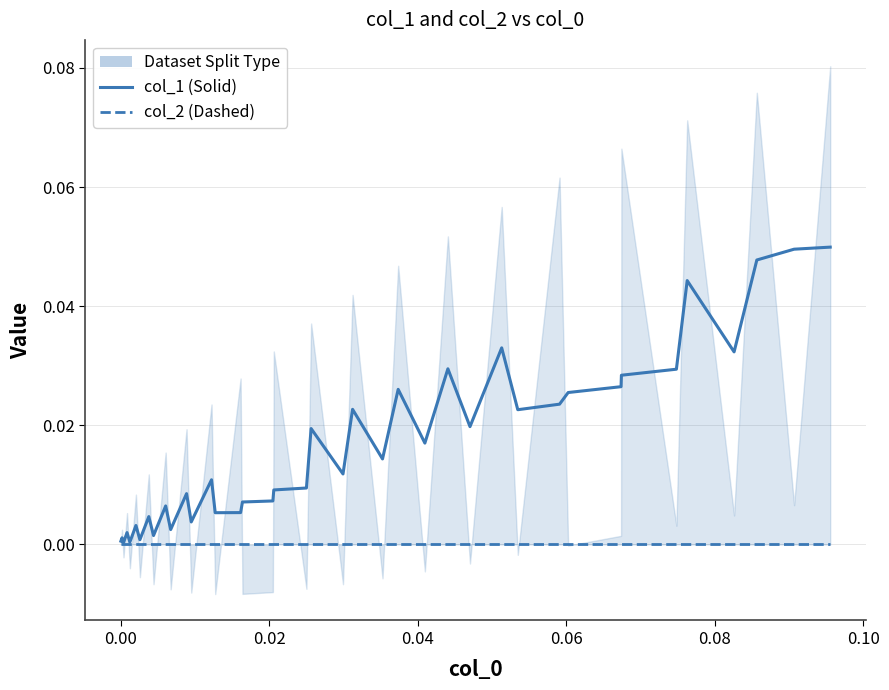

Does the chart have visible grid lines?

Yes